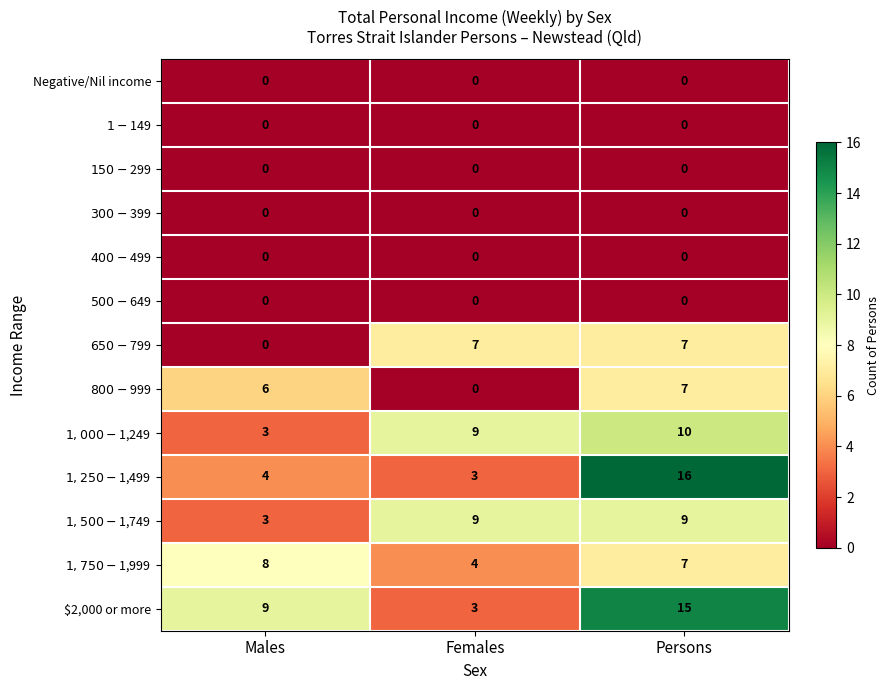

Is it true that $2,000 or more equals 5 at Females?

False